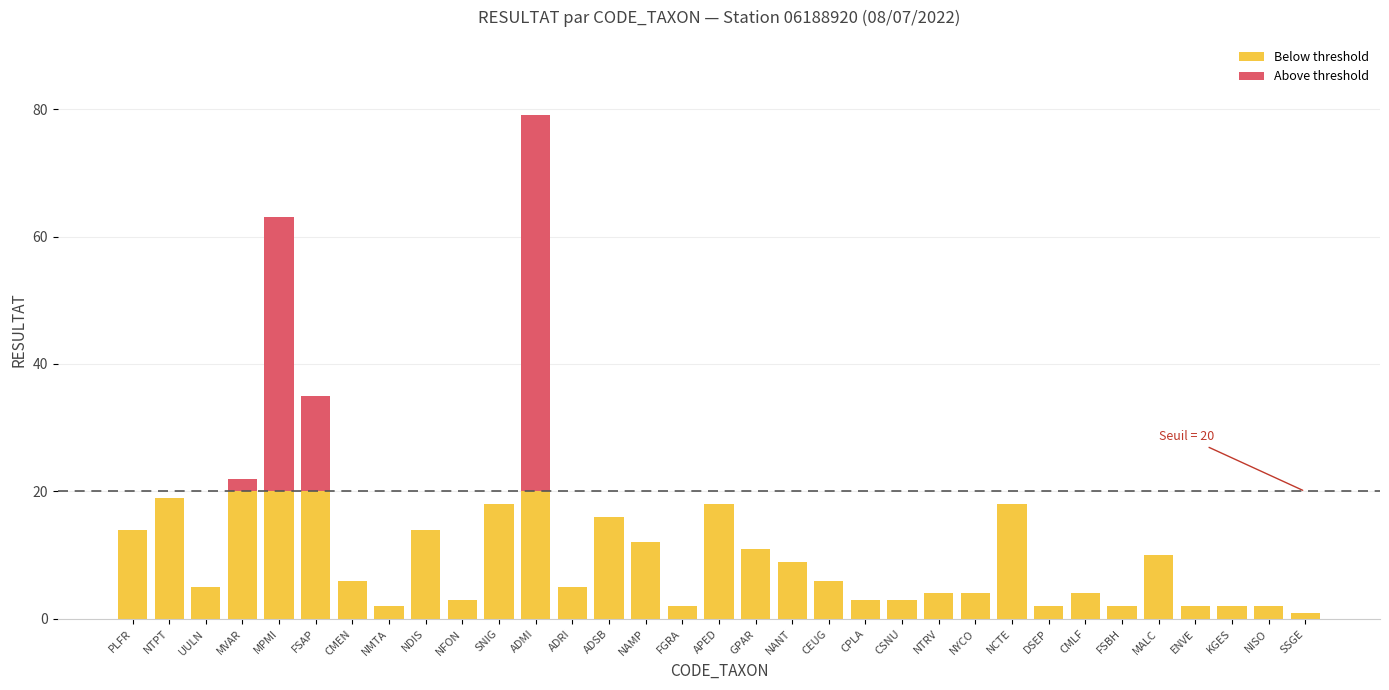

What is the total value across all series at ADRI?

5